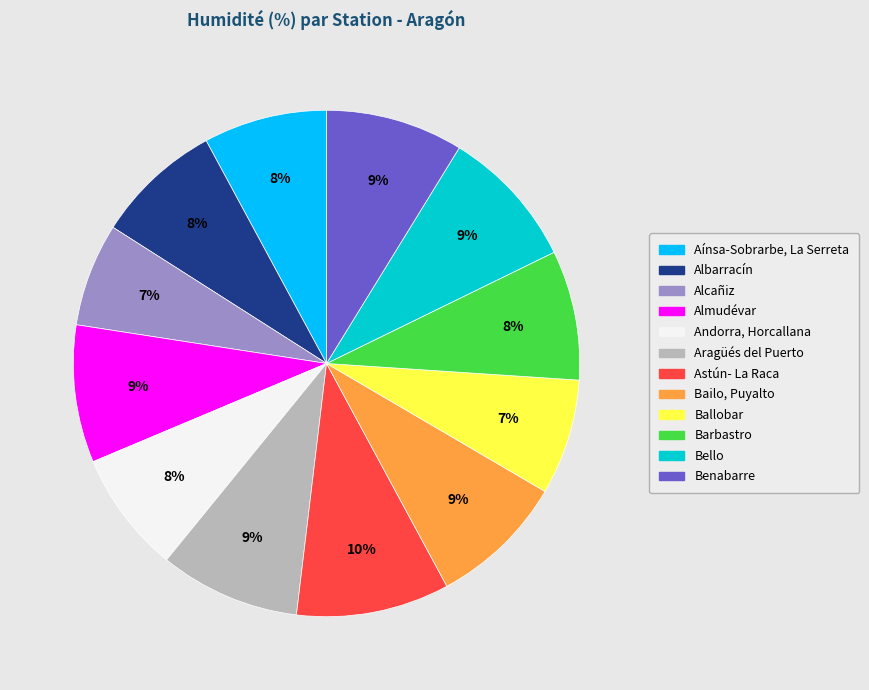

To the nearest percent, what is the difference between the largest and smallest slice percentages?

3%